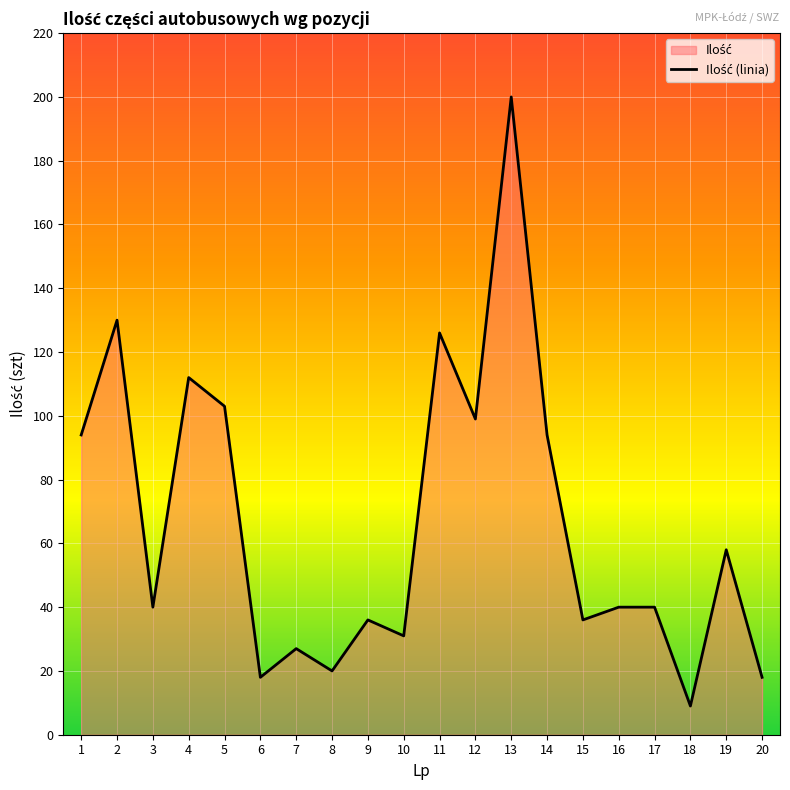

What is the value of the 13th point from the left?

200